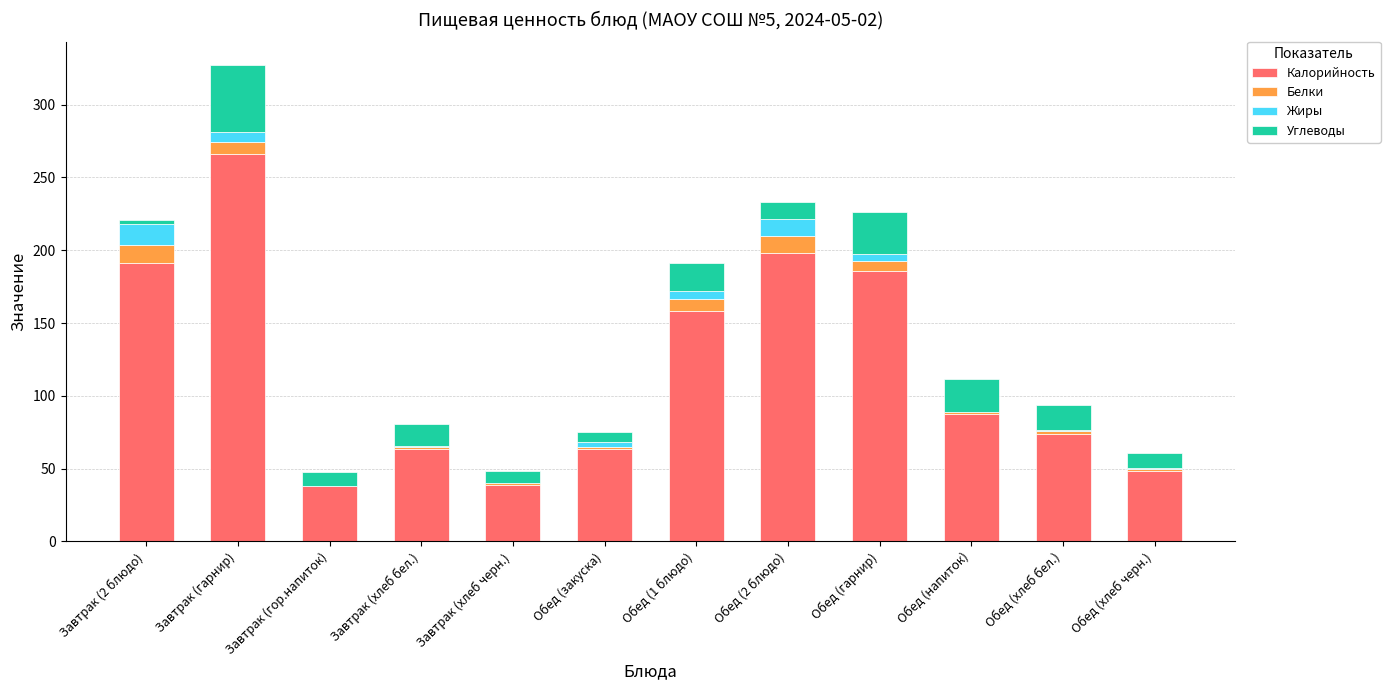

What is the sum of all Калорийность values?

1411.7